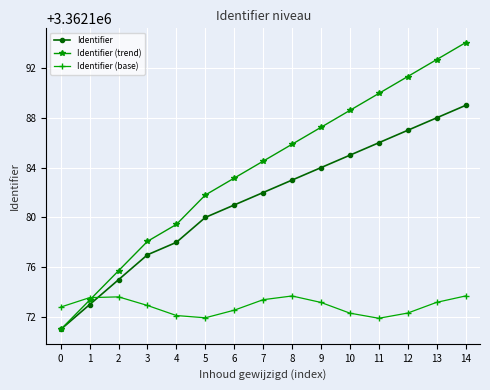

List the series in order of their peak value, lowest first.

Identifier (base), Identifier, Identifier (trend)